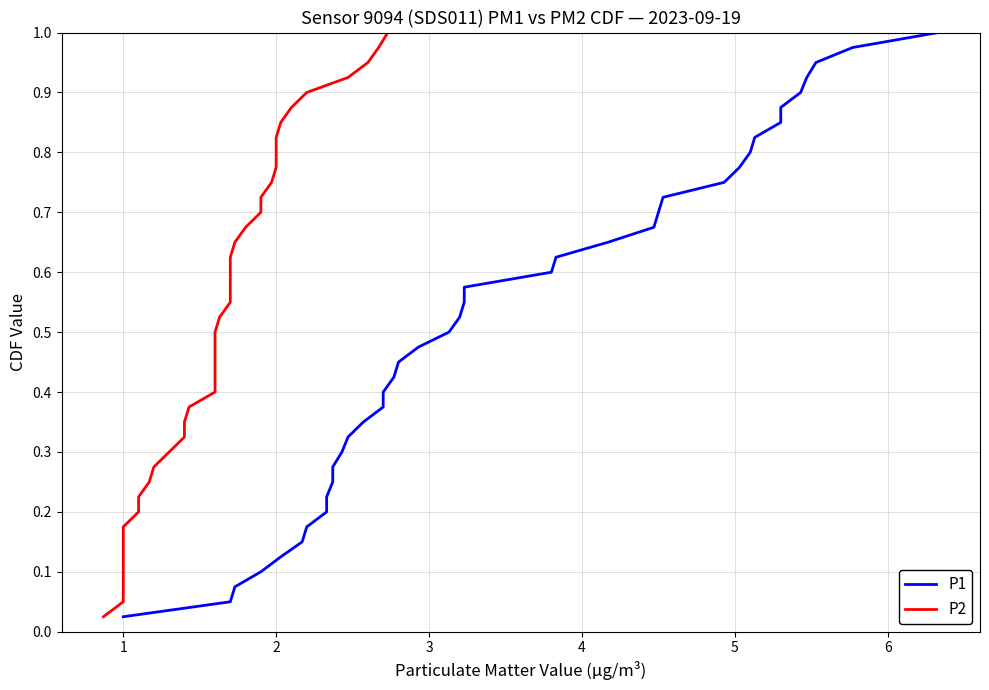

What is the sum of all P1 values?

20.5